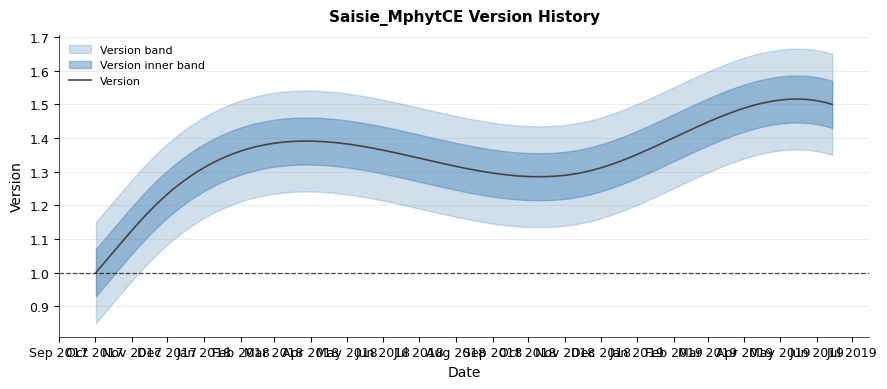

What is the sum of all values?

7.5